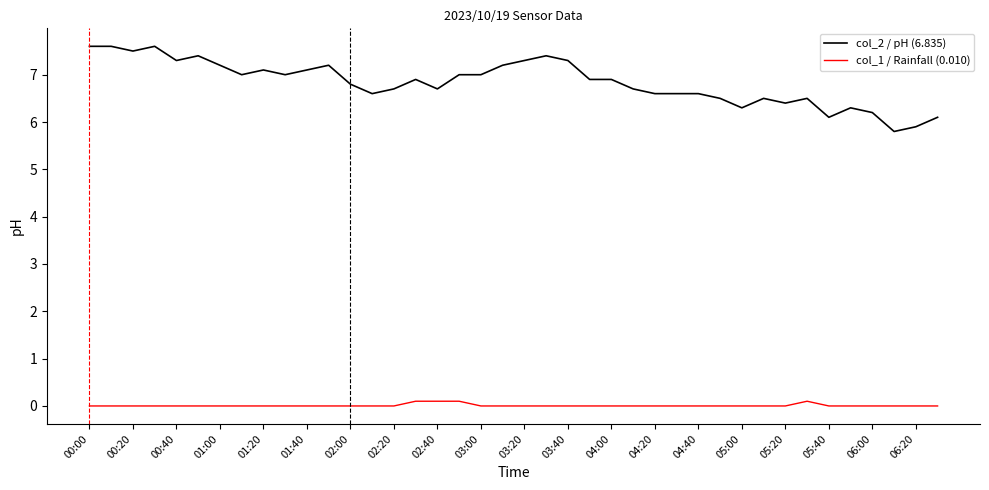

What is the greatest value displayed?

7.6